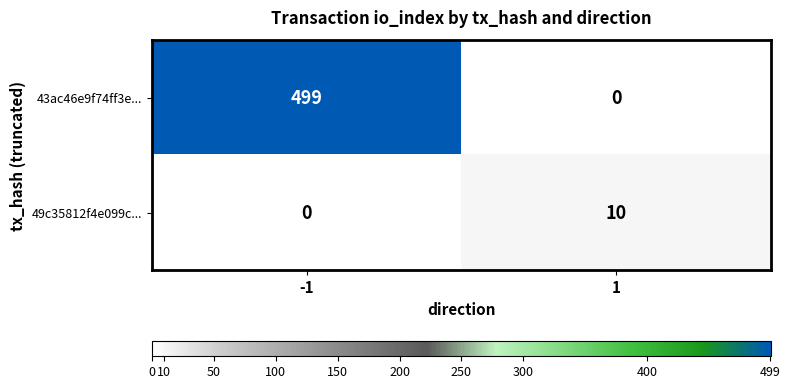

Reading left to right, list all the values displayed in this chart.

43ac46e9f74ff3e...: -1=499	1=0
49c35812f4e099c...: -1=0	1=10